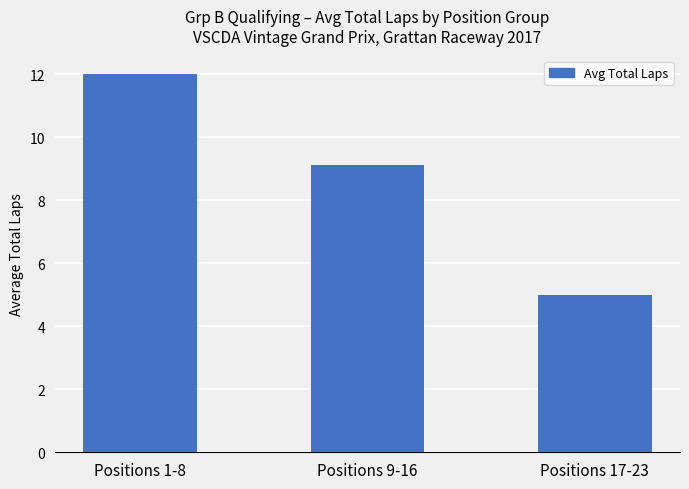

List the labels in order of value, largest first.

Positions 1-8, Positions 9-16, Positions 17-23